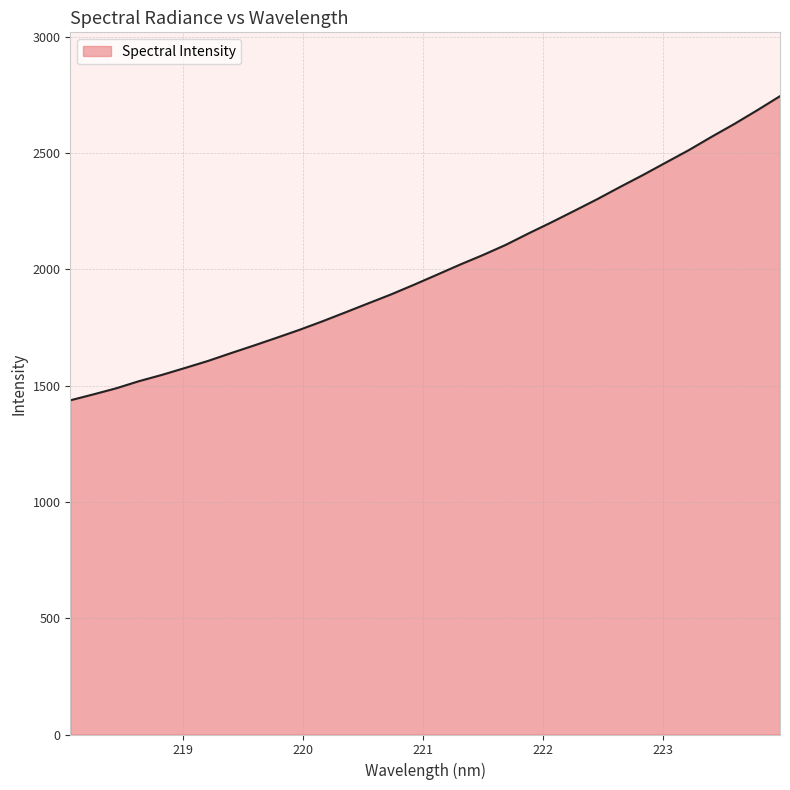

What is the maximum value shown in the chart?

2744.3